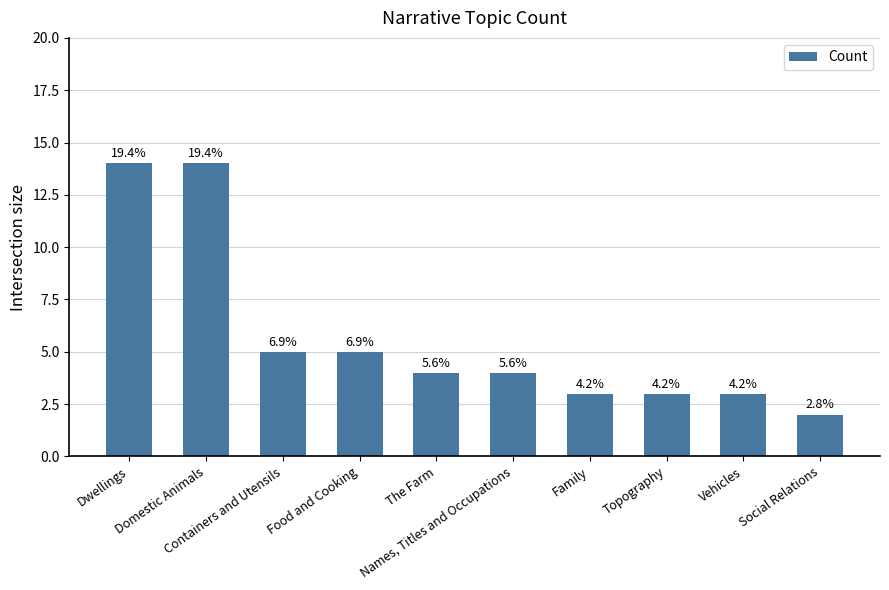

Rank the categories by value from highest to lowest.

Dwellings, Domestic Animals, Containers and Utensils, Food and Cooking, The Farm, Names, Titles and Occupations, Family, Topography, Vehicles, Social Relations